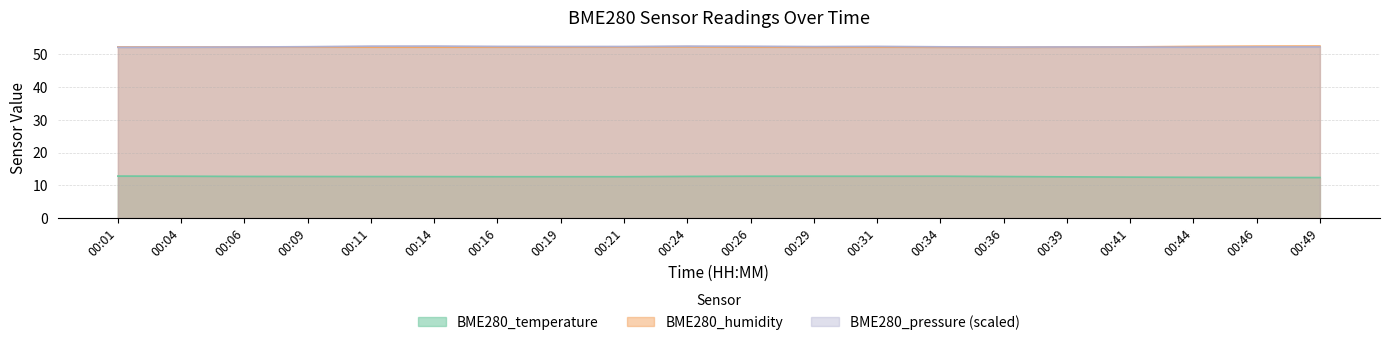

Count the BME280_humidity values in the range 52 to 53.

20